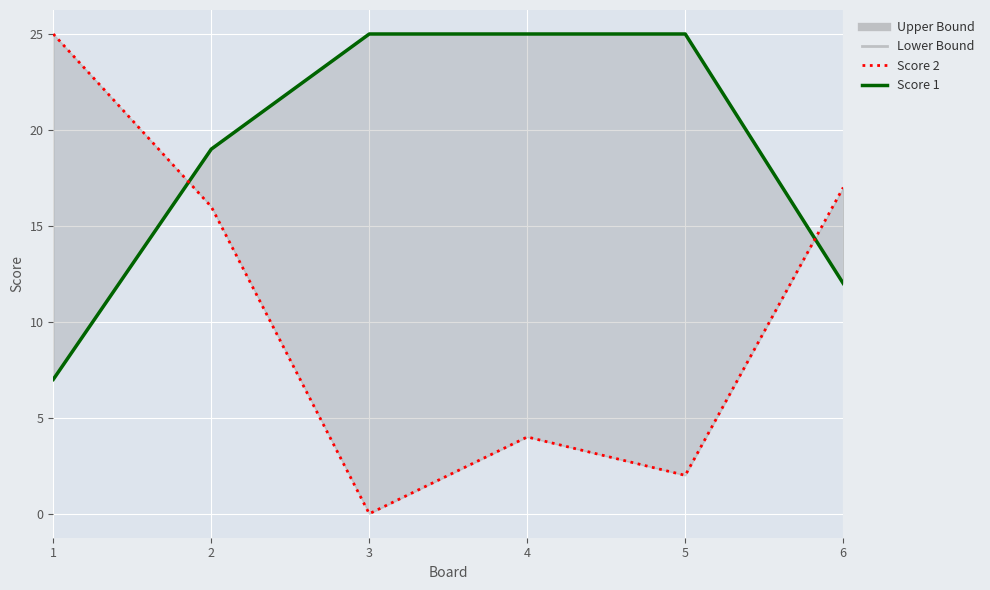

How many data points does each series have?

6